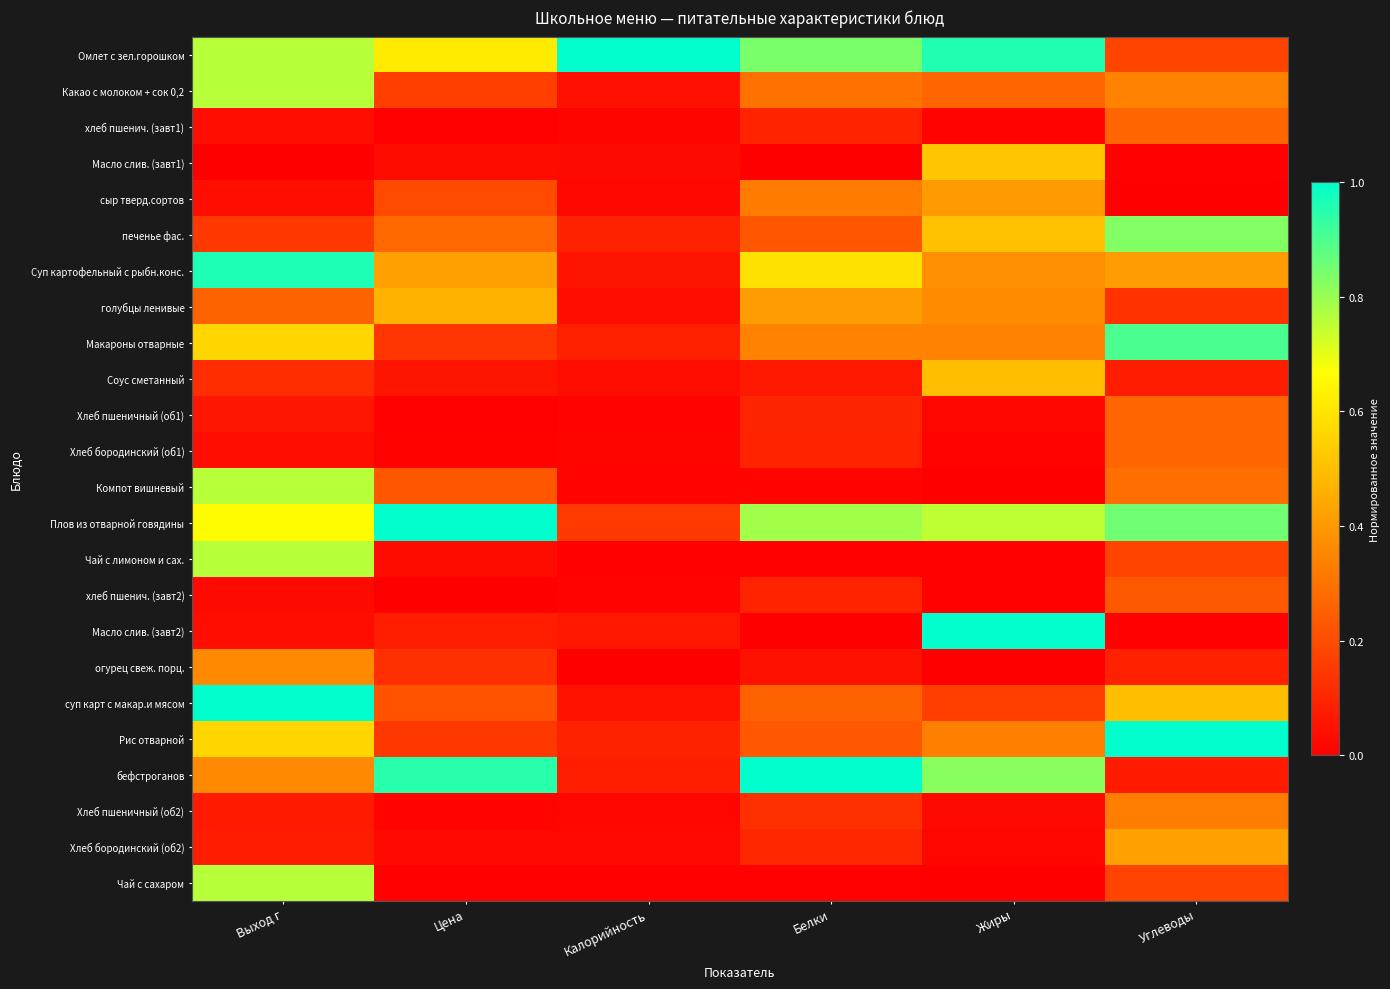

Reading left to right, extract all data points from this chart.

Омлет с зел.горошком: Выход г=0.8	Цена=0.6	Калорийность=1.0	Белки=0.8	Жиры=1.0	Углеводы=0.2
Какао с молоком + сок 0,2: Выход г=0.8	Цена=0.2	Калорийность=0.0	Белки=0.3	Жиры=0.3	Углеводы=0.3
хлеб пшенич. (завт1): Выход г=0.0	Цена=0.0	Калорийность=0.0	Белки=0.1	Жиры=0.0	Углеводы=0.3
Масло слив. (завт1): Выход г=0.0	Цена=0.0	Калорийность=0.0	Белки=0.0	Жиры=0.5	Углеводы=0.0
сыр тверд.сортов: Выход г=0.0	Цена=0.2	Калорийность=0.0	Белки=0.3	Жиры=0.4	Углеводы=0.0
печенье фас.: Выход г=0.1	Цена=0.3	Калорийность=0.1	Белки=0.2	Жиры=0.5	Углеводы=0.8
Суп картофельный с рыбн.конс.: Выход г=1.0	Цена=0.4	Калорийность=0.1	Белки=0.6	Жиры=0.4	Углеводы=0.4
голубцы ленивые: Выход г=0.3	Цена=0.5	Калорийность=0.0	Белки=0.4	Жиры=0.4	Углеводы=0.1
Макароны отварные: Выход г=0.6	Цена=0.1	Калорийность=0.1	Белки=0.3	Жиры=0.3	Углеводы=0.9
Соус сметанный: Выход г=0.1	Цена=0.1	Калорийность=0.0	Белки=0.1	Жиры=0.5	Углеводы=0.1
Хлеб пшеничный (об1): Выход г=0.1	Цена=0.0	Калорийность=0.0	Белки=0.1	Жиры=0.0	Углеводы=0.3
Хлеб бородинский (об1): Выход г=0.0	Цена=0.0	Калорийность=0.0	Белки=0.1	Жиры=0.0	Углеводы=0.3
Компот вишневый: Выход г=0.8	Цена=0.2	Калорийность=0.0	Белки=0.0	Жиры=0.0	Углеводы=0.3
Плов из отварной говядины: Выход г=0.7	Цена=1.0	Калорийность=0.2	Белки=0.8	Жиры=0.8	Углеводы=0.9
Чай с лимоном и сах.: Выход г=0.8	Цена=0.0	Калорийность=0.0	Белки=0.0	Жиры=0.0	Углеводы=0.2
хлеб пшенич. (завт2): Выход г=0.0	Цена=0.0	Калорийность=0.0	Белки=0.1	Жиры=0.0	Углеводы=0.2
Масло слив. (завт2): Выход г=0.0	Цена=0.1	Калорийность=0.1	Белки=0.0	Жиры=1.0	Углеводы=0.0
огурец свеж. порц.: Выход г=0.4	Цена=0.1	Калорийность=0.0	Белки=0.0	Жиры=0.0	Углеводы=0.1
суп карт с макар.и мясом: Выход г=1.0	Цена=0.2	Калорийность=0.0	Белки=0.3	Жиры=0.2	Углеводы=0.5
Рис отварной: Выход г=0.6	Цена=0.1	Калорийность=0.1	Белки=0.2	Жиры=0.3	Углеводы=1.0
бефстроганов: Выход г=0.4	Цена=0.9	Калорийность=0.1	Белки=1.0	Жиры=0.8	Углеводы=0.1
Хлеб пшеничный (об2): Выход г=0.1	Цена=0.0	Калорийность=0.0	Белки=0.1	Жиры=0.0	Углеводы=0.3
Хлеб бородинский (об2): Выход г=0.1	Цена=0.0	Калорийность=0.0	Белки=0.1	Жиры=0.0	Углеводы=0.4
Чай с сахаром: Выход г=0.8	Цена=0.0	Калорийность=0.0	Белки=0.0	Жиры=0.0	Углеводы=0.2